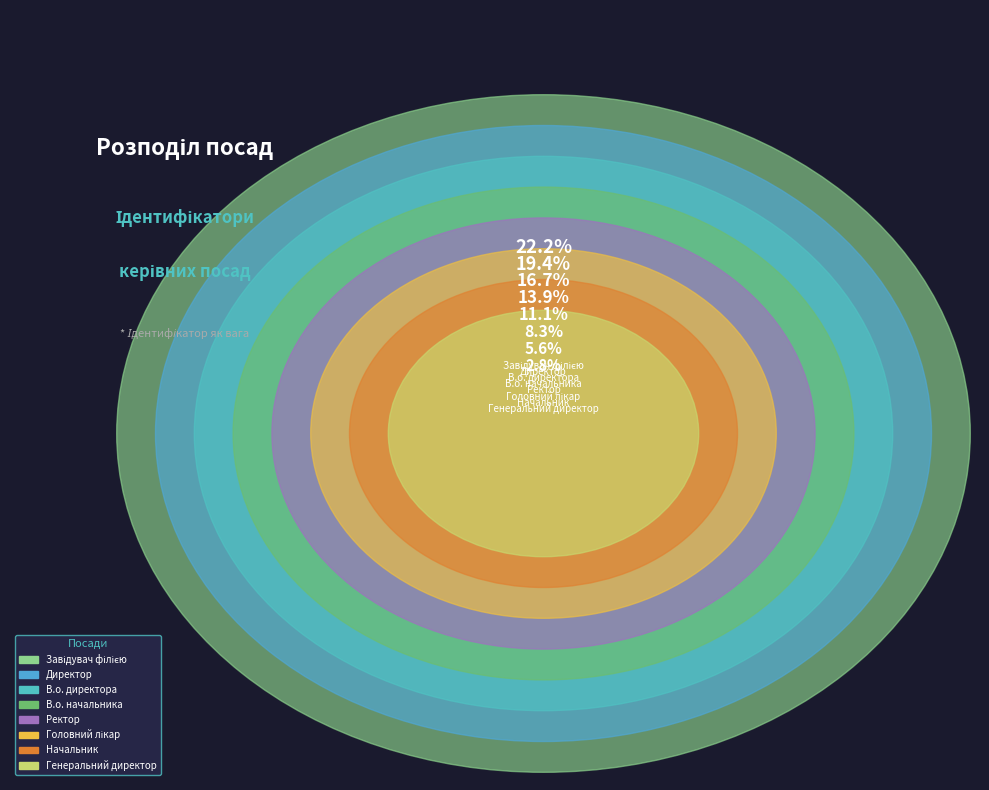

What percentage is the В.о. директора slice, to the nearest percent?

17%